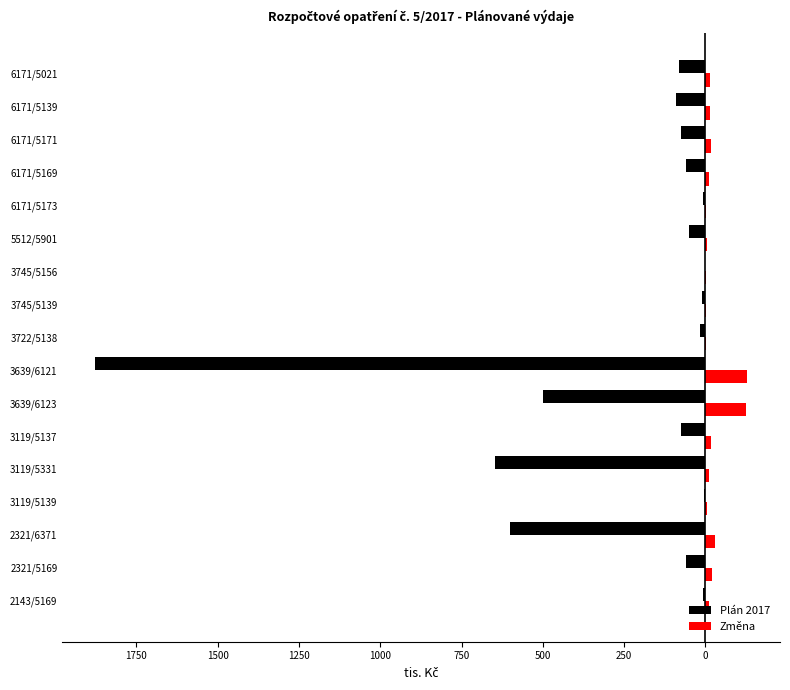

Reading left to right, what are all the values shown in this chart?

Plán 2017: -7.9	-60.0	-600.0	-4.0	-648.5	-74.0	-500.0	-1877.4	-15.5	-10.0	-2.0	-50.0	-8.0	-60.0	-76.3	-90.0	-80.0
Změna: 10.4	20.0	30.4	6.0	10.0	16.0	125.0	129.0	1.1	3.0	3.0	5.1	2.0	10.0	18.0	15.0	15.0